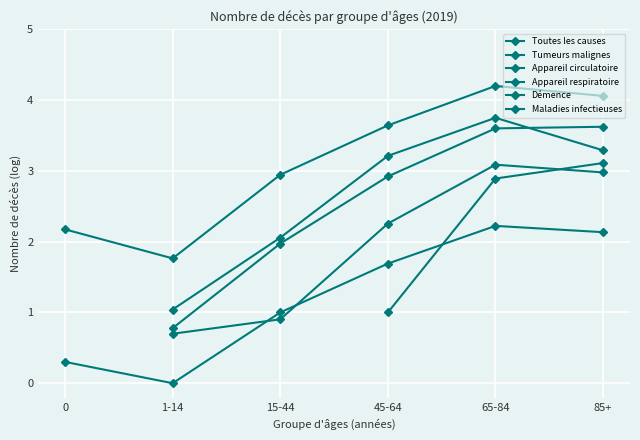

What is the maximum value for Toutes les causes?

4.2